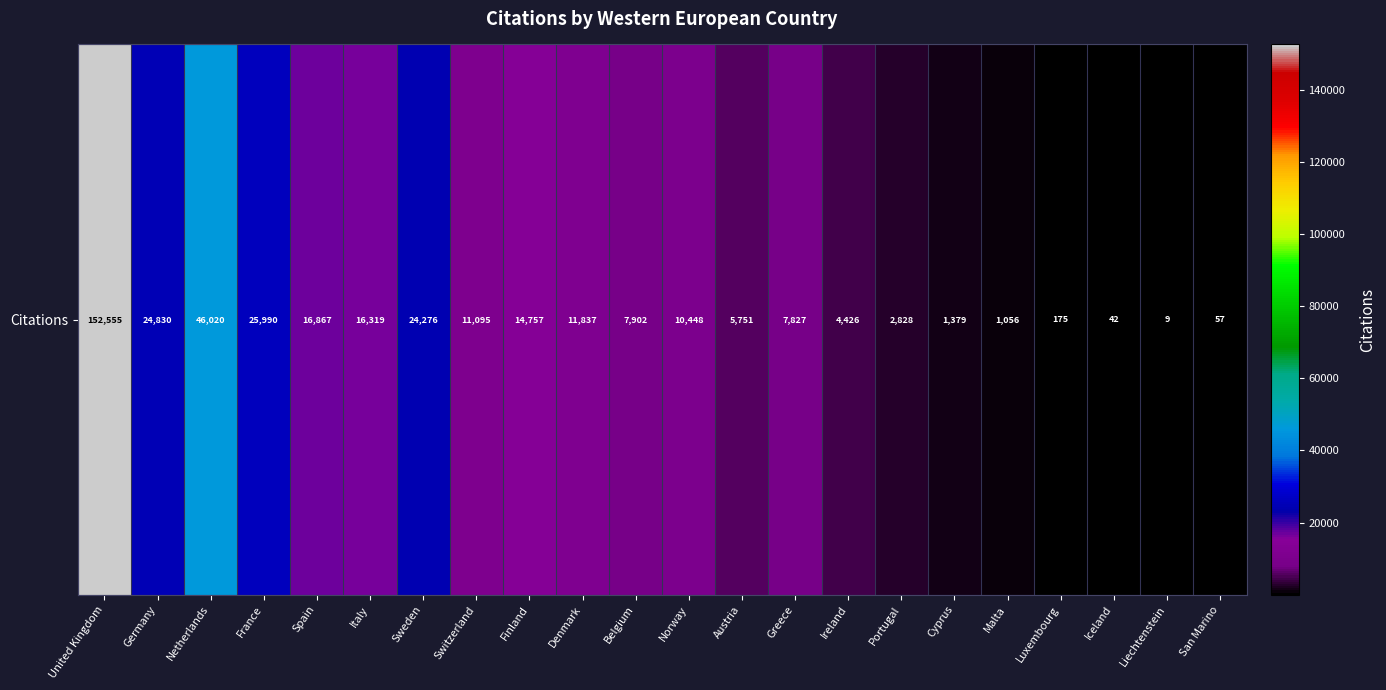

Reading left to right, list all the values displayed in this chart.

United Kingdom=152555	Germany=24830	Netherlands=46020	France=25990	Spain=16867	Italy=16319	Sweden=24276	Switzerland=11095	Finland=14757	Denmark=11837	Belgium=7902	Norway=10448	Austria=5751	Greece=7827	Ireland=4426	Portugal=2828	Cyprus=1379	Malta=1056	Luxembourg=175	Iceland=42	Liechtenstein=9	San Marino=57